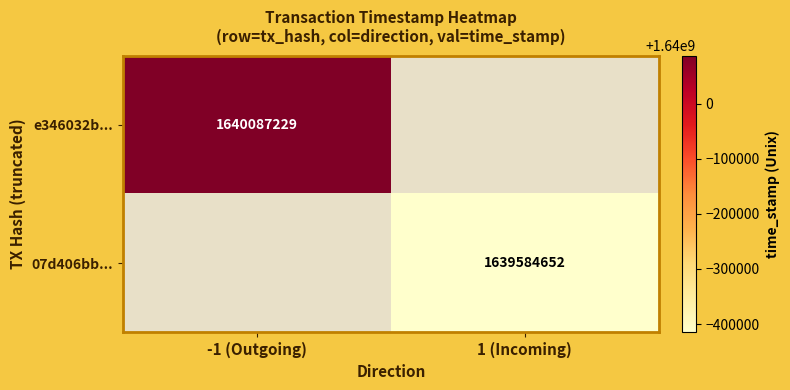

The e346032b... series shows 1640087229 at -1 (Outgoing). True or false?

True